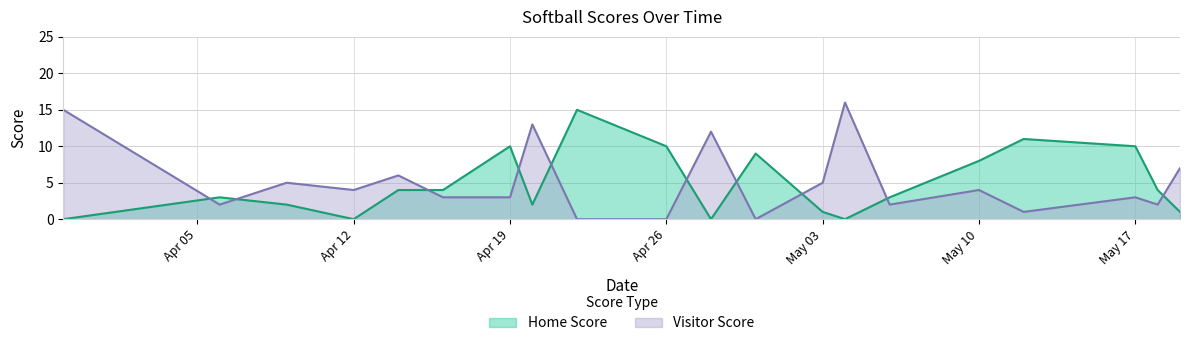

How many interior local peaks does the Home Score series have?

5